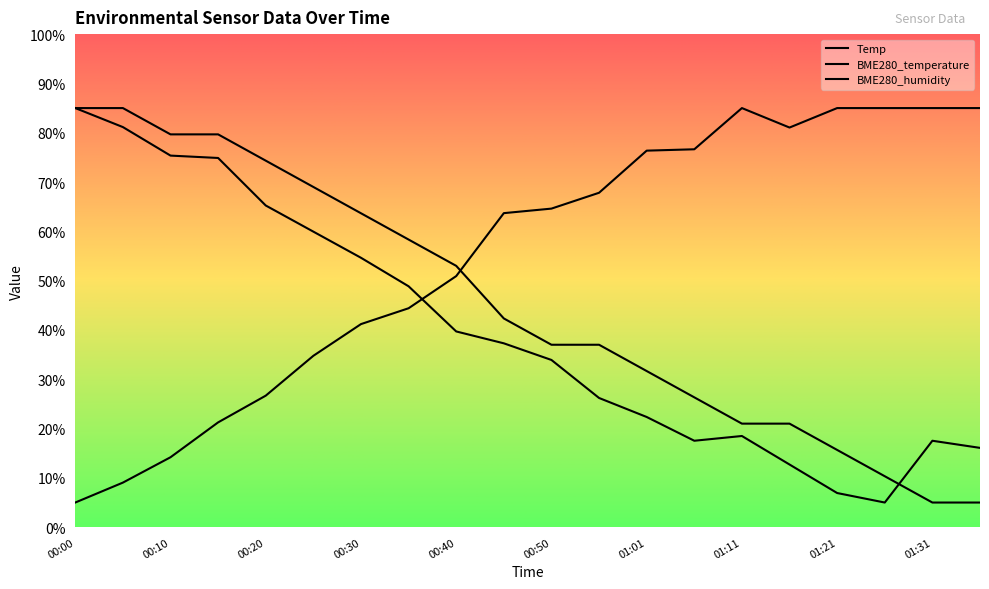

Reading left to right, what are all the values shown in this chart?

Temp: 00:00=85.0	00:05=85.0	00:10=79.7	00:15=79.7	00:20=74.3	00:25=69.0	00:30=63.7	00:35=58.3	00:40=53.0	00:45=42.3	00:50=37.0	00:56=37.0	01:01=31.7	01:06=26.3	01:11=21.0	01:16=21.0	01:21=15.7	01:26=10.3	01:31=5.0	01:36=5.0
BME280_temperature: 00:00=85.0	00:05=81.1	00:10=75.4	00:15=74.9	00:20=65.2	00:25=59.9	00:30=54.6	00:35=48.9	00:40=39.7	00:45=37.3	00:50=33.9	00:56=26.2	01:01=22.3	01:06=17.5	01:11=18.5	01:16=12.7	01:21=6.9	01:26=5.0	01:31=17.5	01:36=16.1
BME280_humidity: 00:00=5.0	00:05=9.0	00:10=14.2	00:15=21.3	00:20=26.7	00:25=34.8	00:30=41.2	00:35=44.4	00:40=50.9	00:45=63.7	00:50=64.6	00:56=67.8	01:01=76.4	01:06=76.6	01:11=85.0	01:16=81.1	01:21=85.0	01:26=85.0	01:31=85.0	01:36=85.0